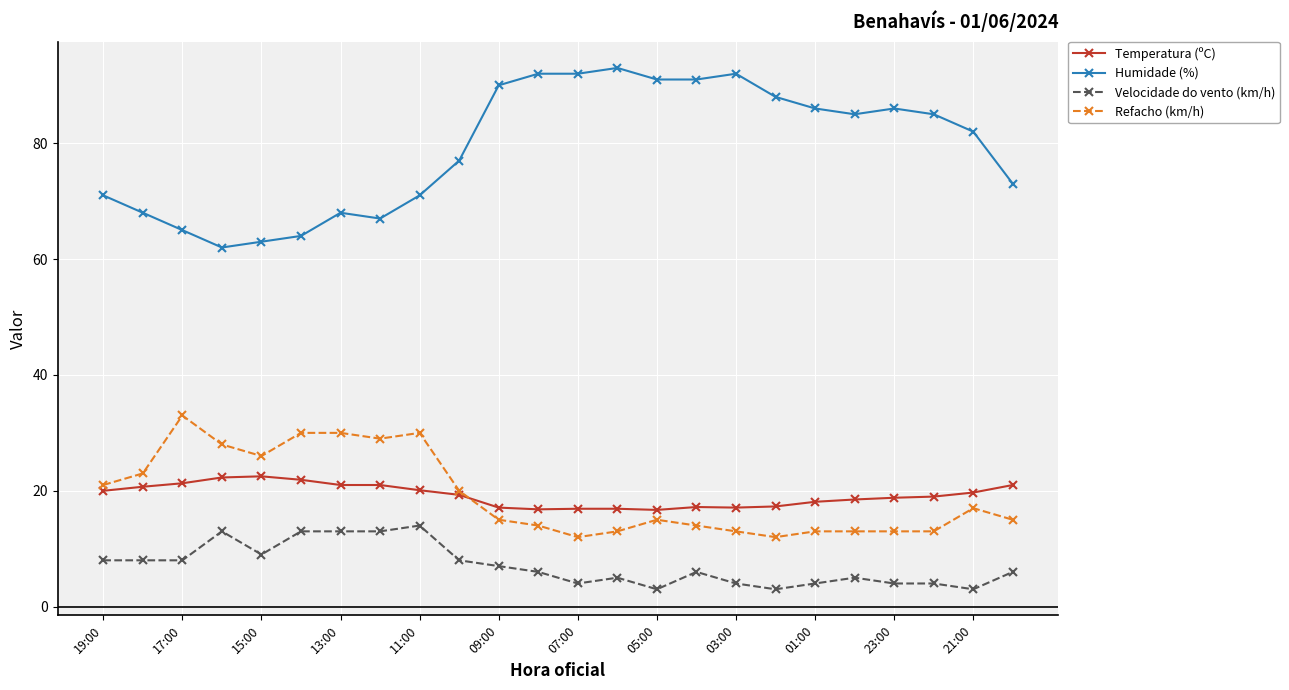

Which series has the largest total across all categories?

Humidade (%)